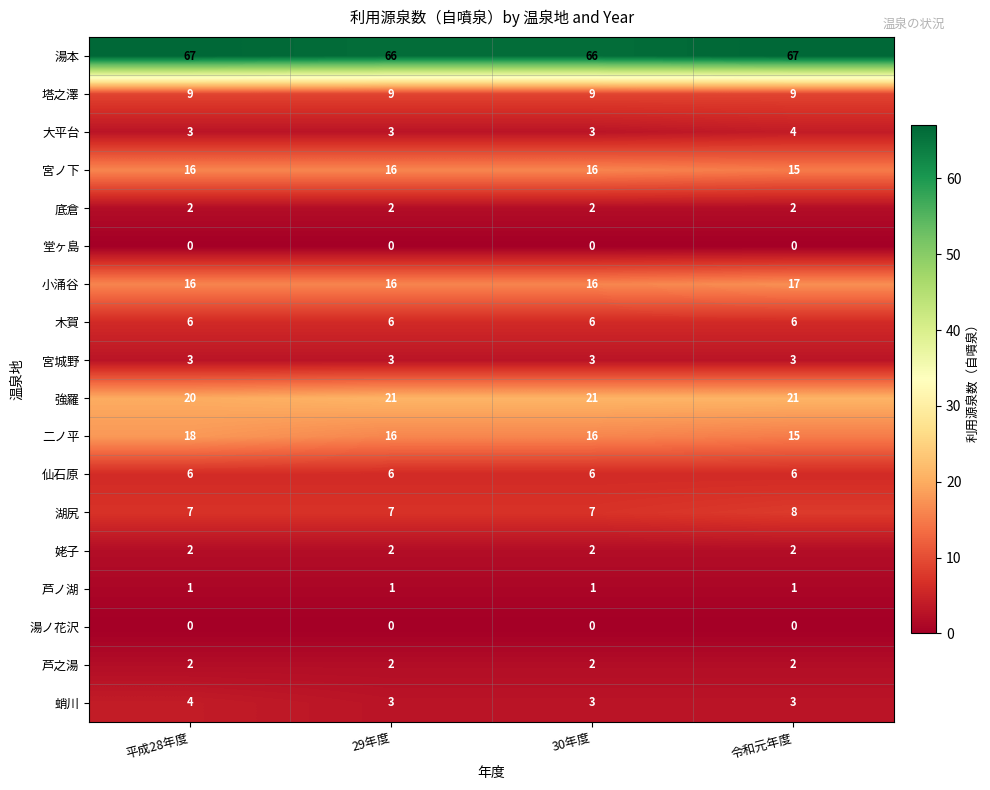

What value does the 二ノ平 series have at 平成28年度?

18